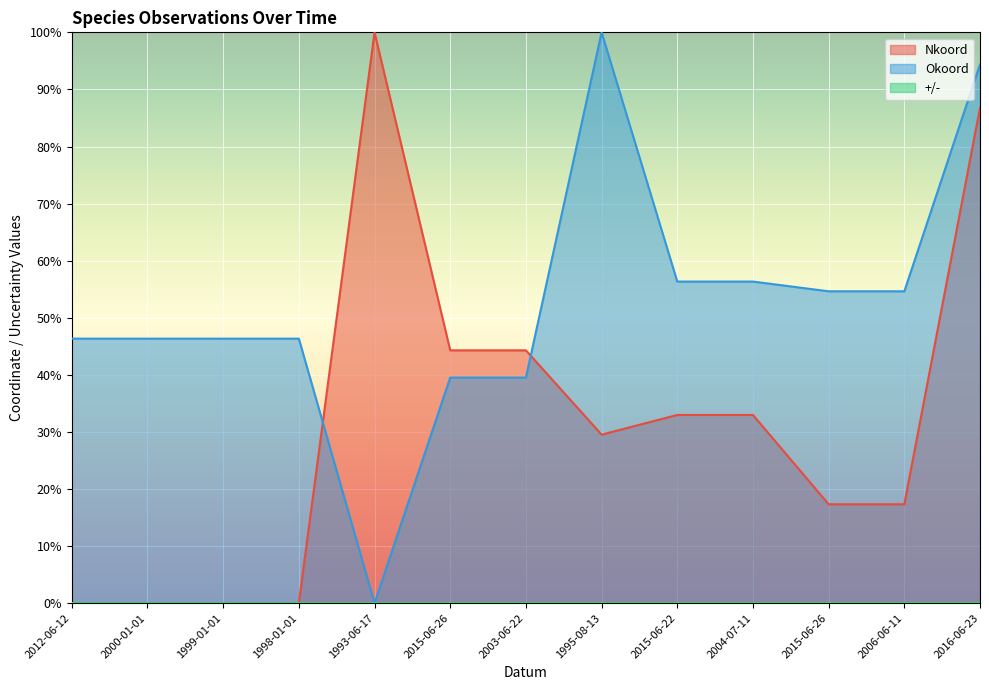

List the series in order of their peak value, highest first.

Nkoord, Okoord